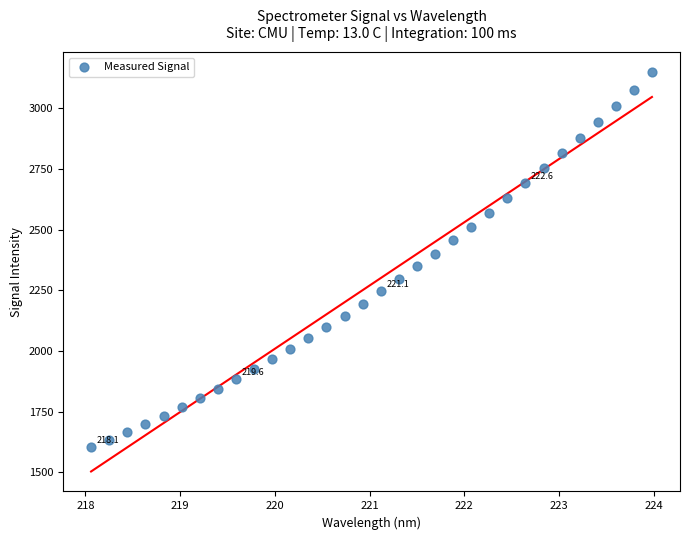

What is the range of X values (max minus min)?

5.9